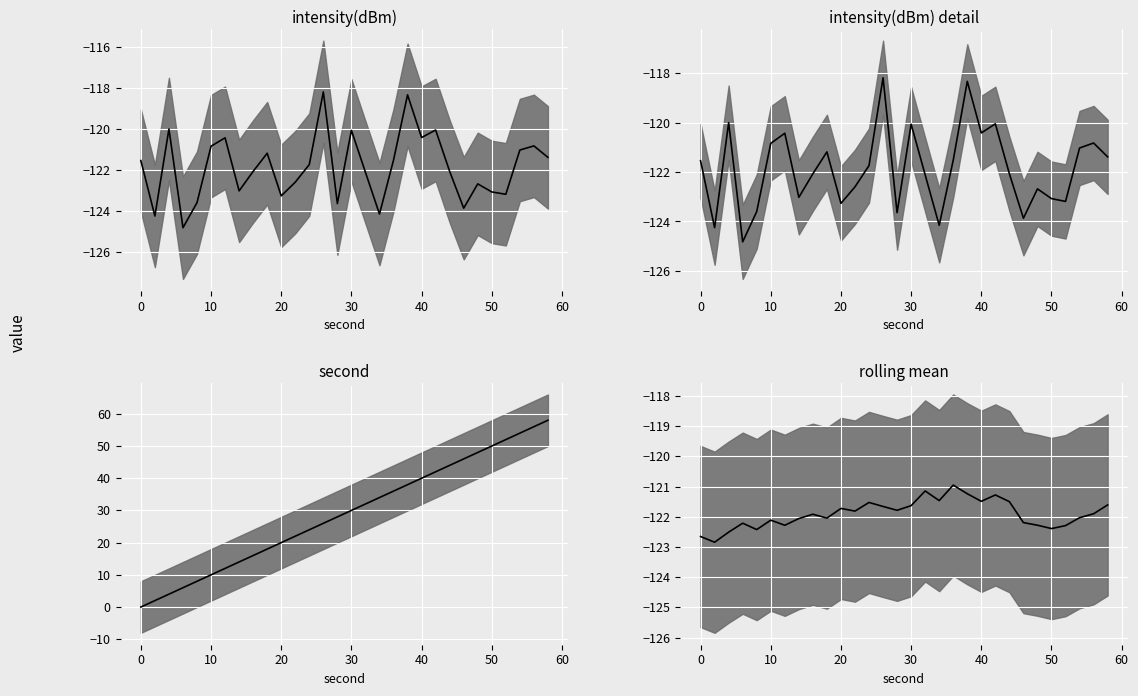

How many points are higher than both their immediate neighbors (excluding endpoints)?

8